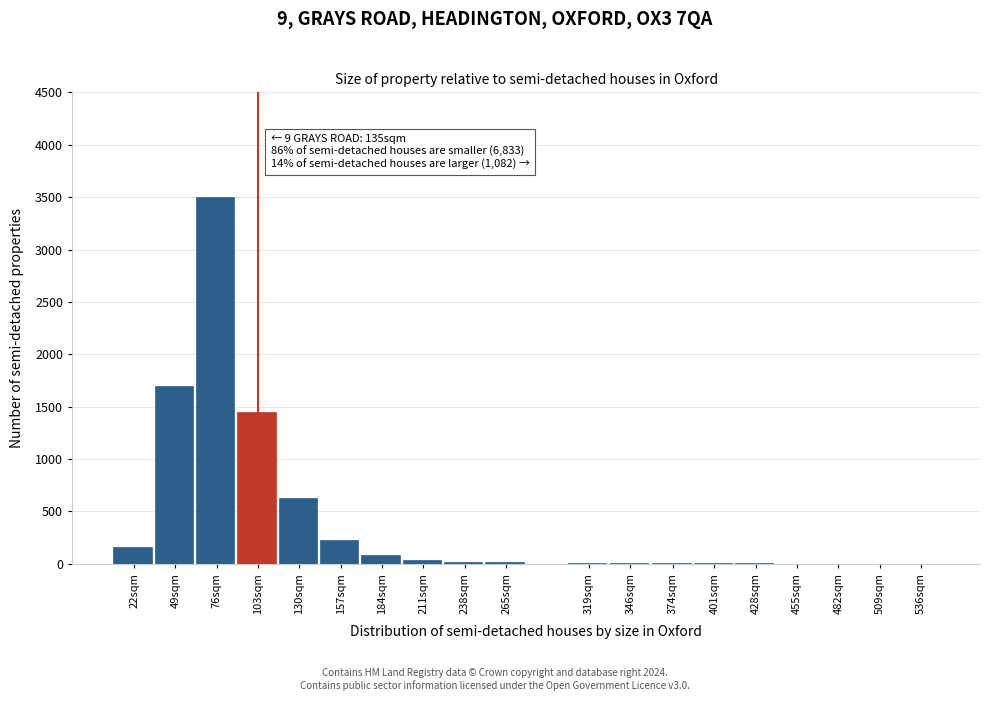

The chart shows a value of 6 at 374sqm. True or false?

True